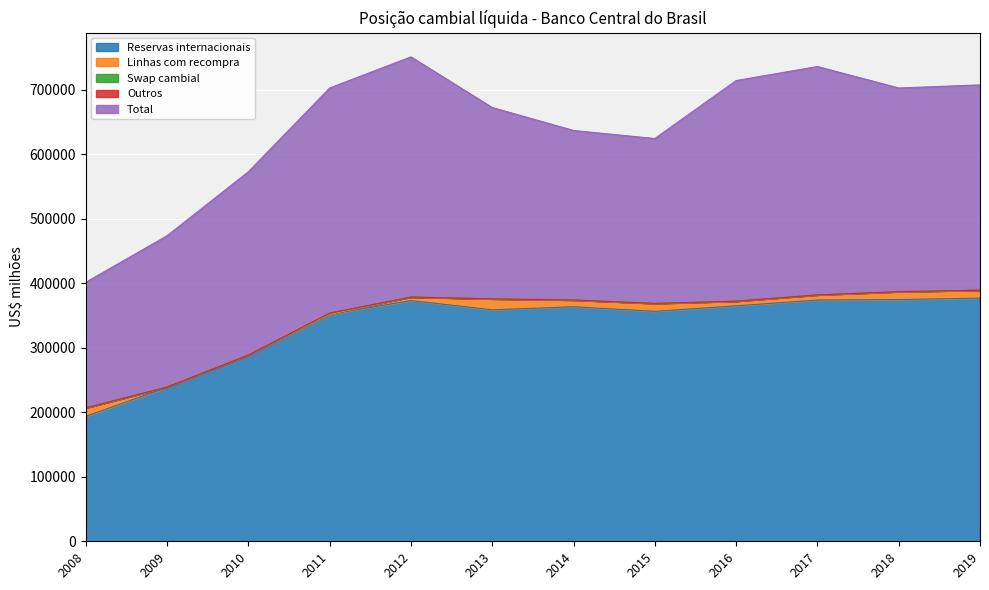

True or false: Total has a value of 234591.5 at 2009.

True